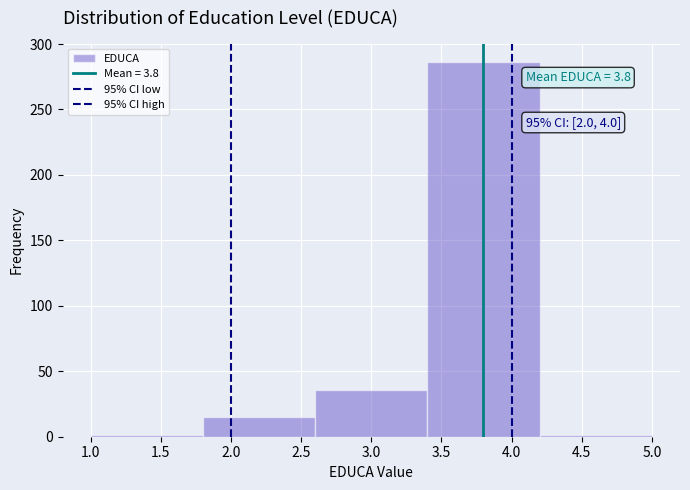

Over which range of the x-axis is the bar tallest?

3.4 to 4.2